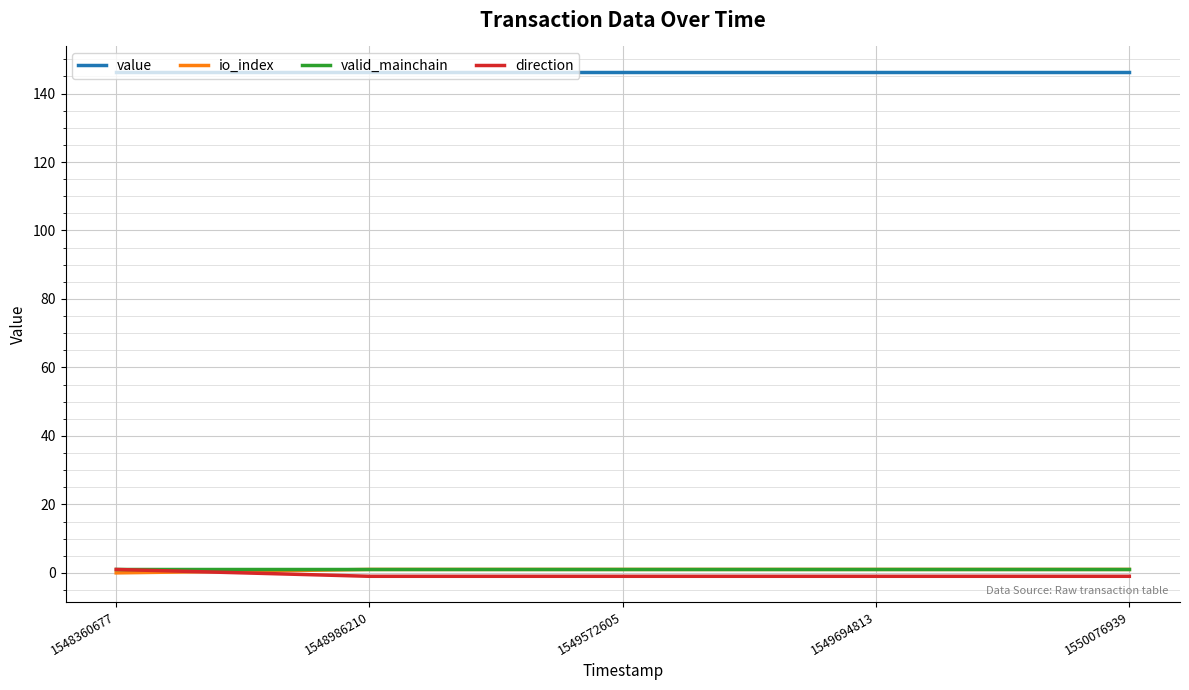

What is the minimum value for value?

146.4